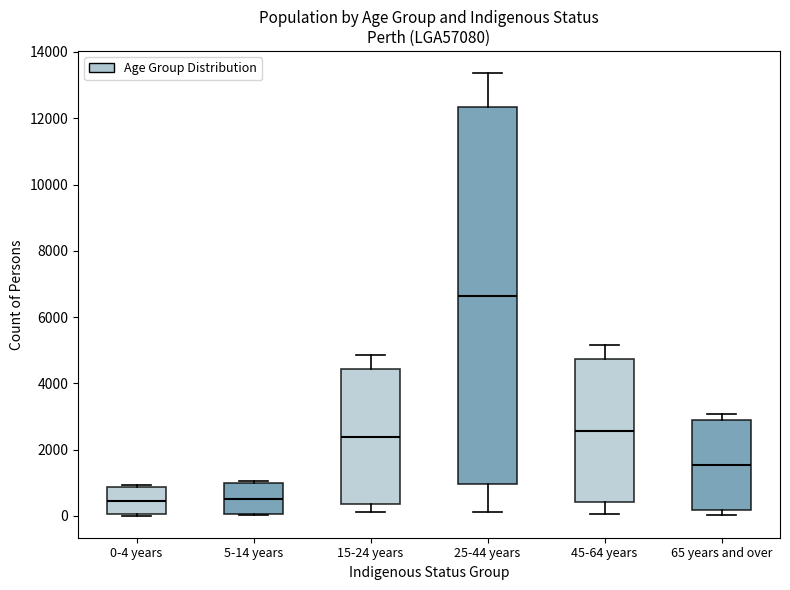

Reading left to right, transcribe this box plot: for each box, give where its median line is, the range the box spans, and where its two whiskers end, as read against the y-axis. The values are not printed on the chart, so give them approximately, as read against the axis.

0-4 years: median 400, box 0 to 800, whiskers 0 to 1000
5-14 years: median 600, box 0 to 1000, whiskers 0 to 1000 (just above the box's upper edge)
15-24 years: median 2400, box 400 to 4400, whiskers 200 to 4800
25-44 years: median 6600, box 1000 to 12400, whiskers 200 to 13400
45-64 years: median 2600, box 400 to 4800, whiskers 0 to 5200
65 years and over: median 1600, box 200 to 2800, whiskers 0 to 3000